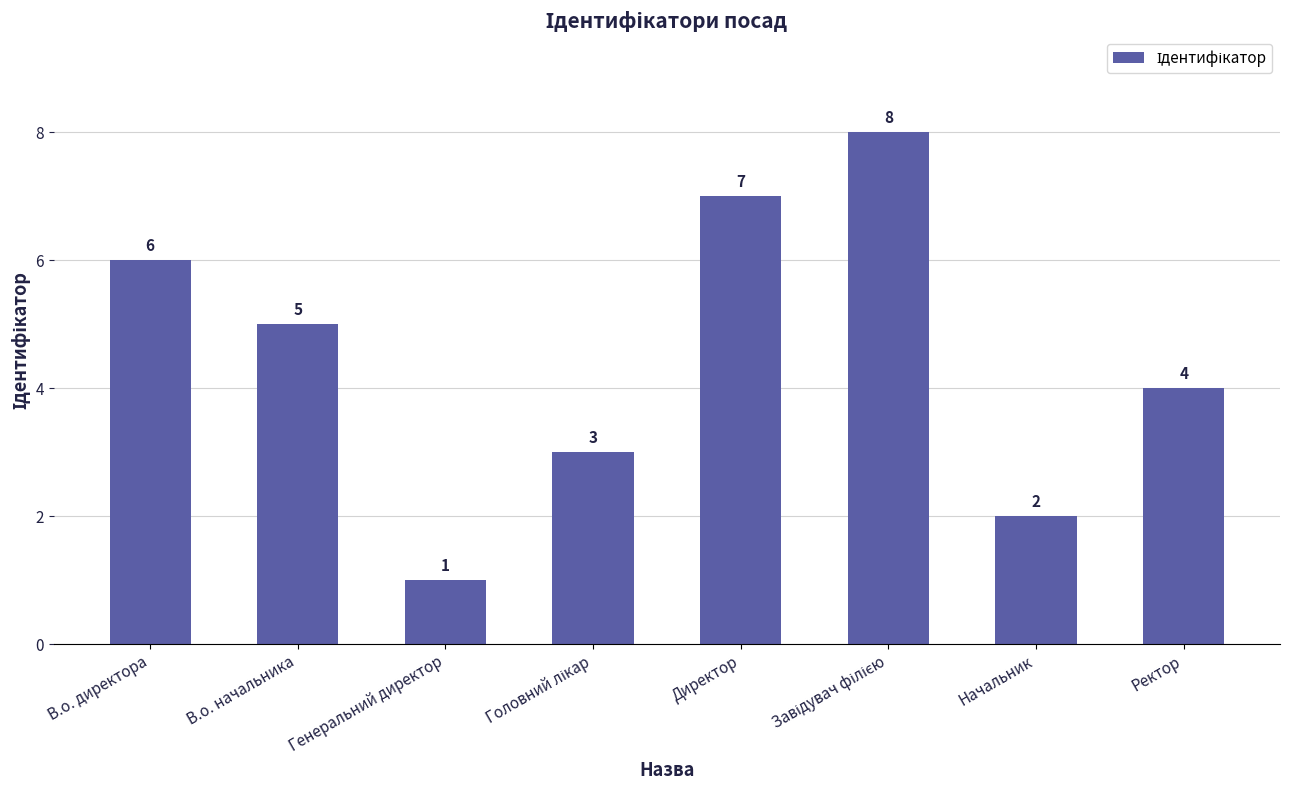

The chart shows a value of 1 at Начальник. True or false?

False